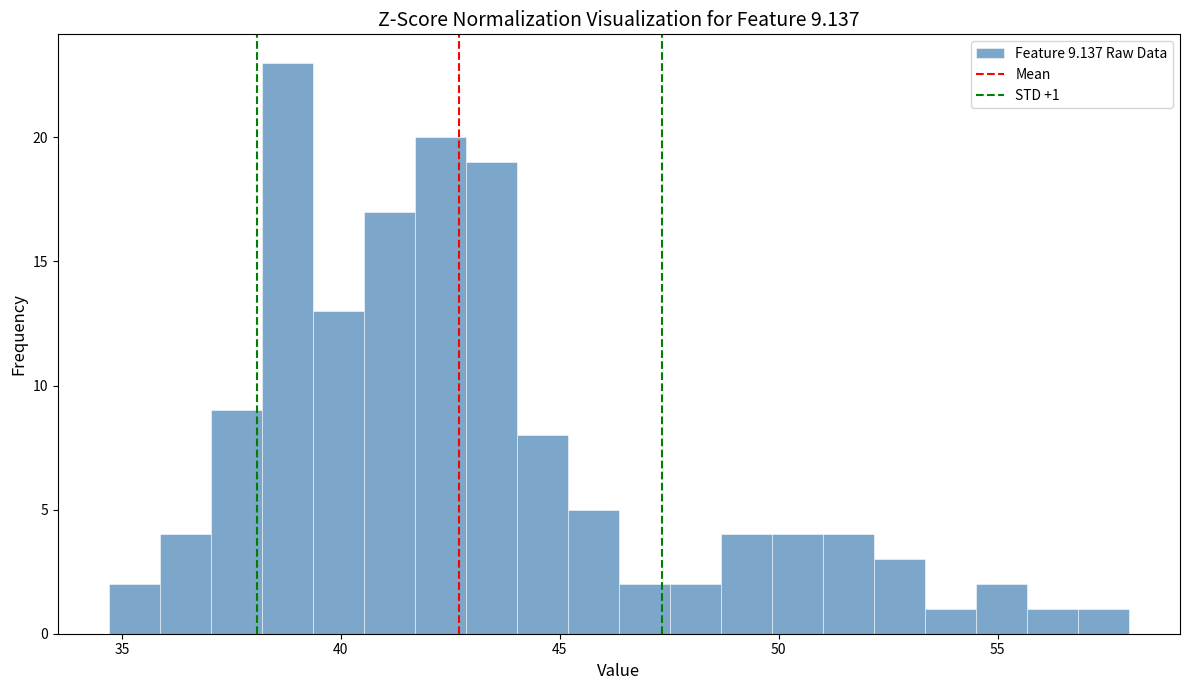

Read against the x-axis, roughly where is the centre of the tallest bar?

39.0